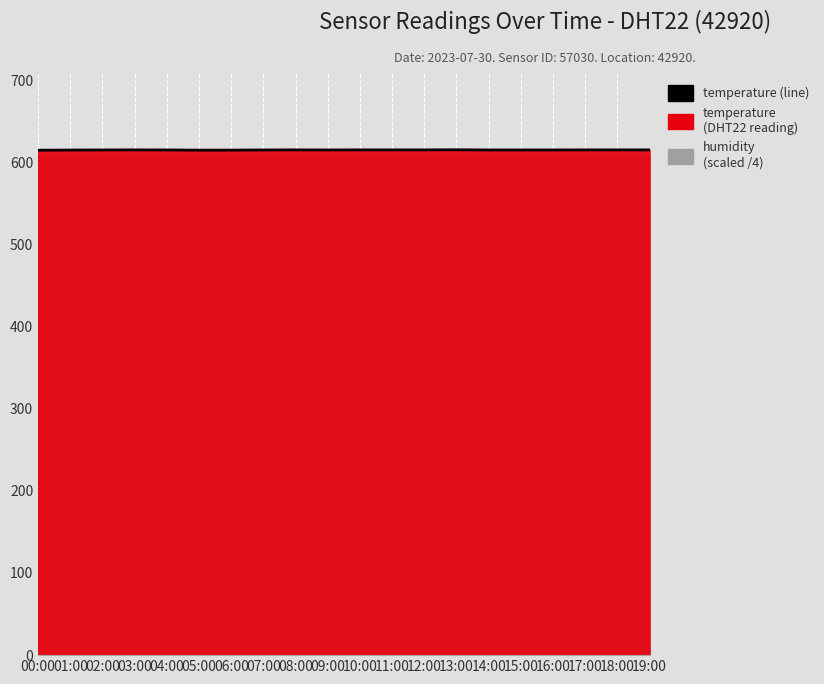

What is the difference between the values at 10:00 and 09:00?

0.1